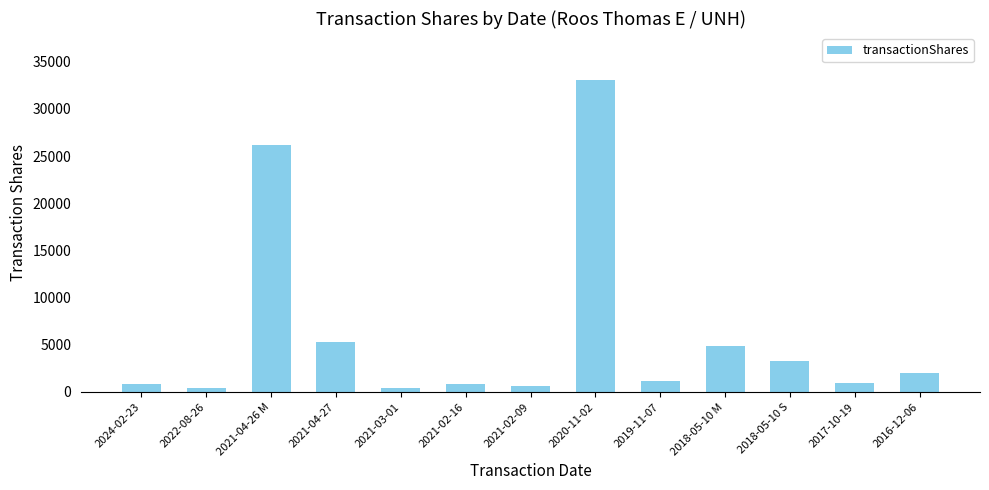

What is the difference between the maximum and second lowest values?

32608